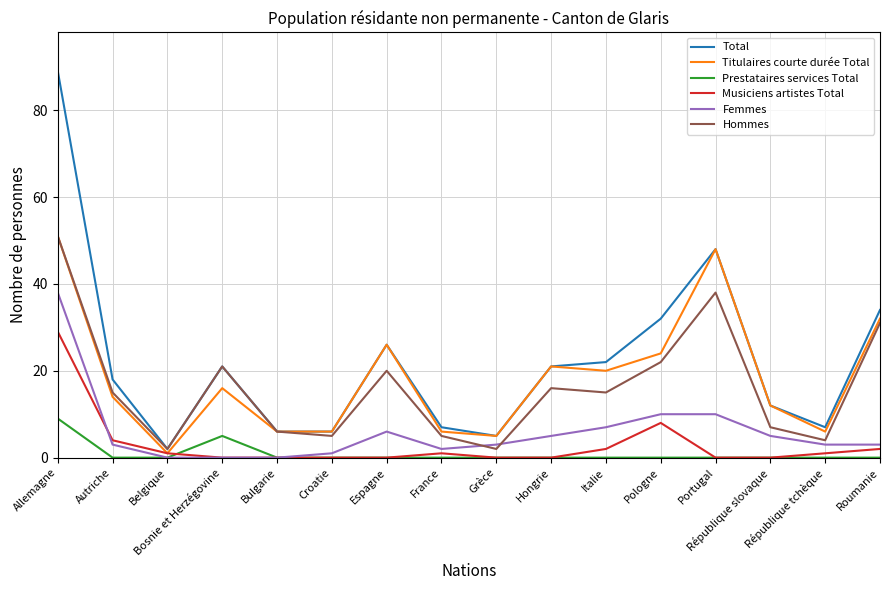

The value of Musiciens artistes Total at Bulgarie is 13. True or false?

False